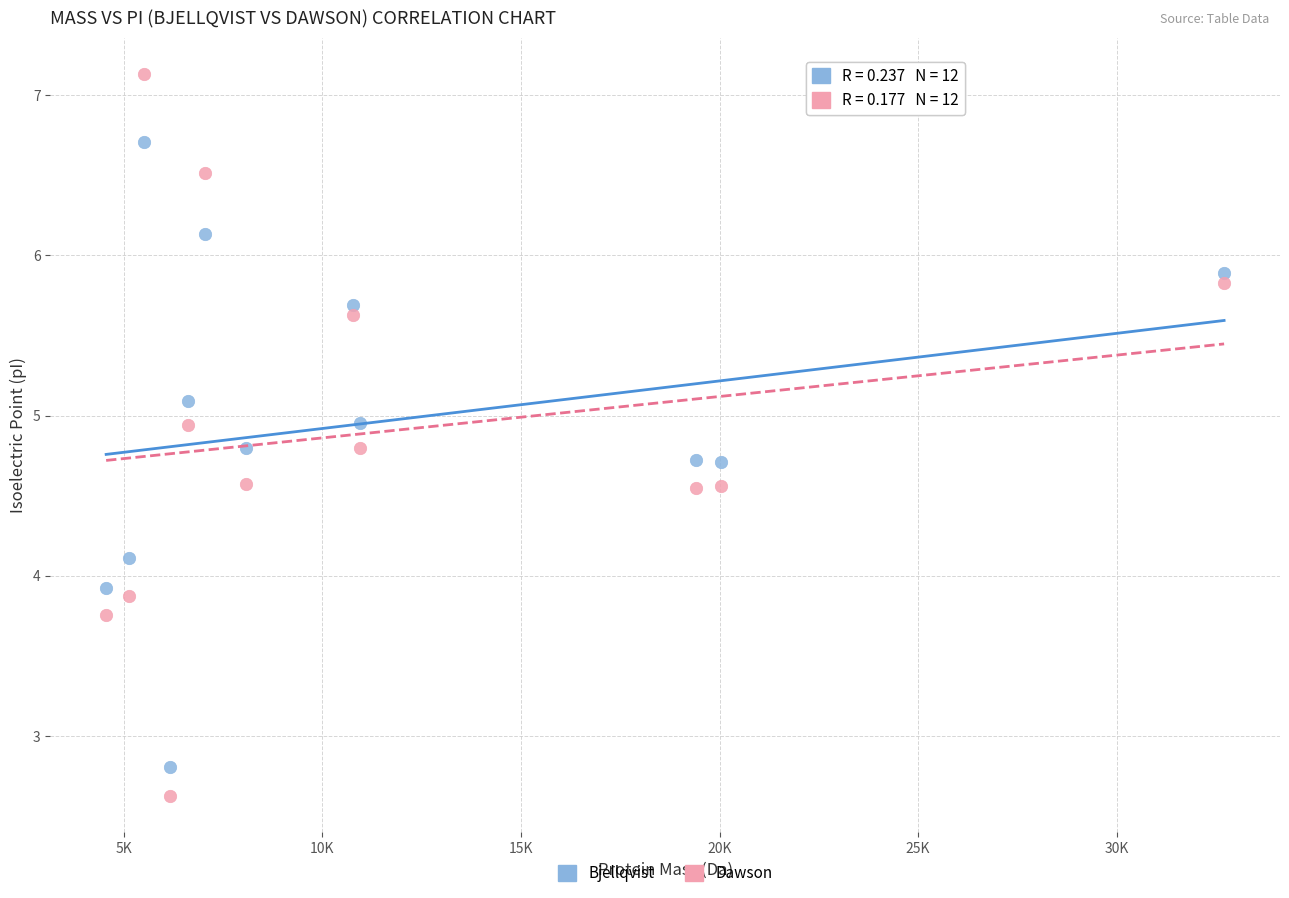

Which series reaches the maximum Y coordinate?

Dawson